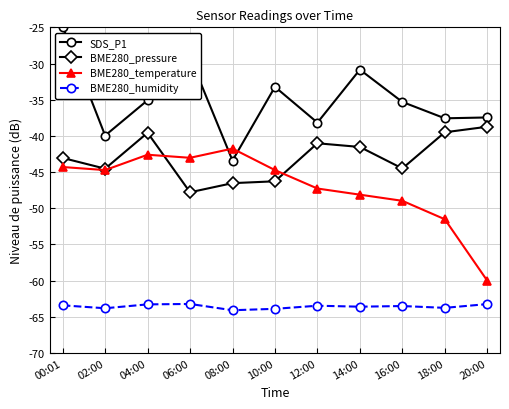

True or false: BME280_pressure and BME280_humidity cross at least once.

False